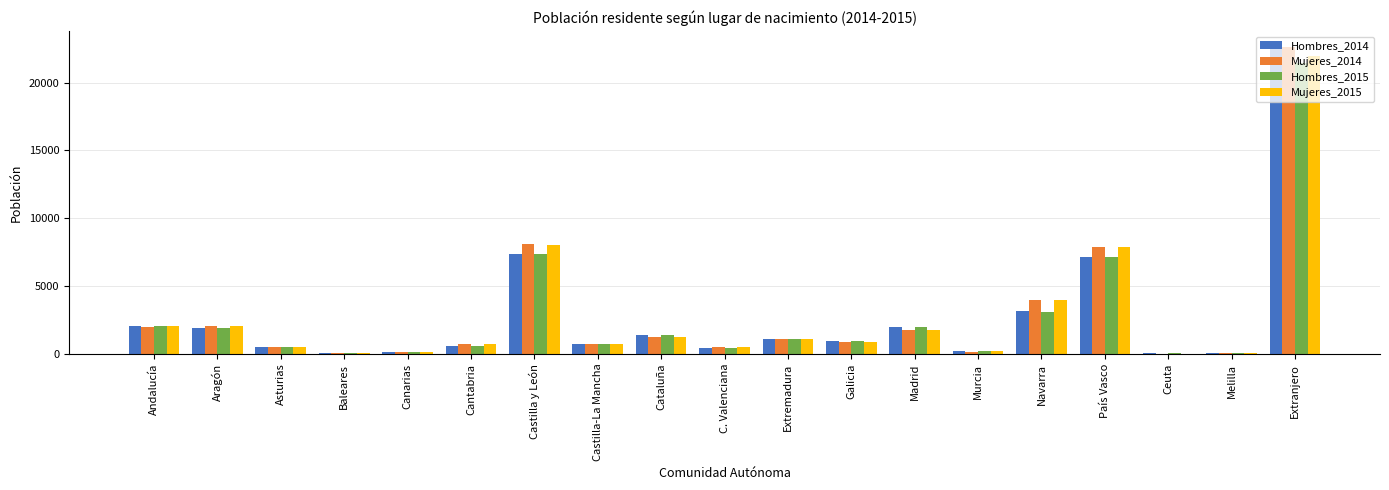

Is the value of Hombres_2014 at Baleares greater than the value of Mujeres_2015 at Andalucía?

No